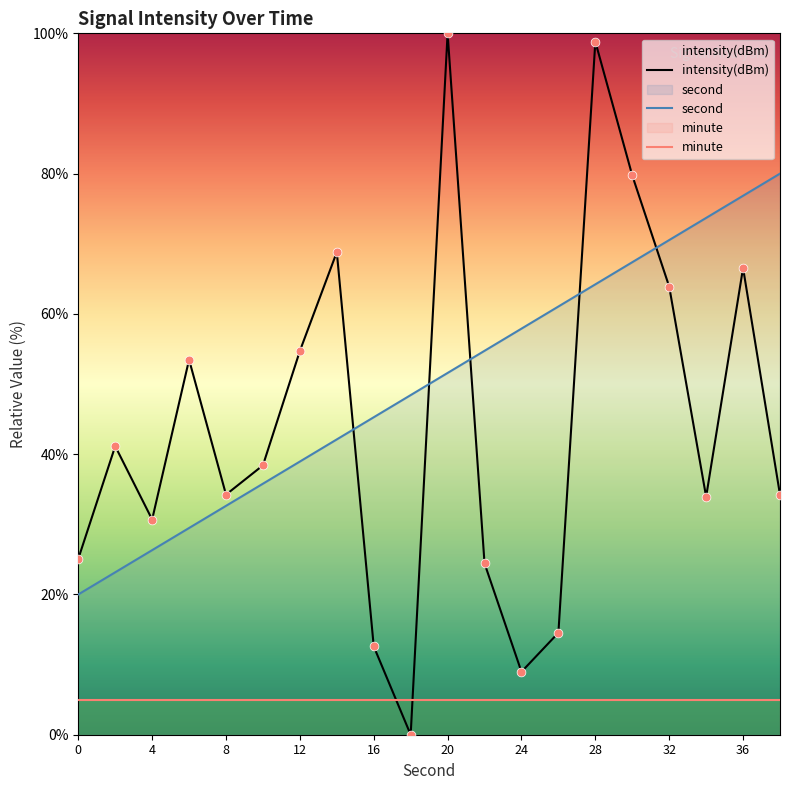

Which series has the largest total across all categories?

second